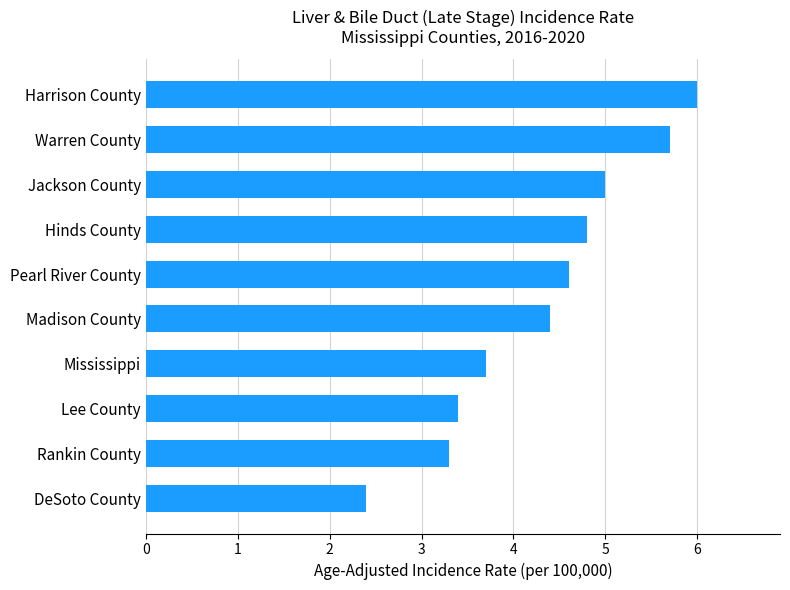

Is it true that the value at DeSoto County is 3.8?

False